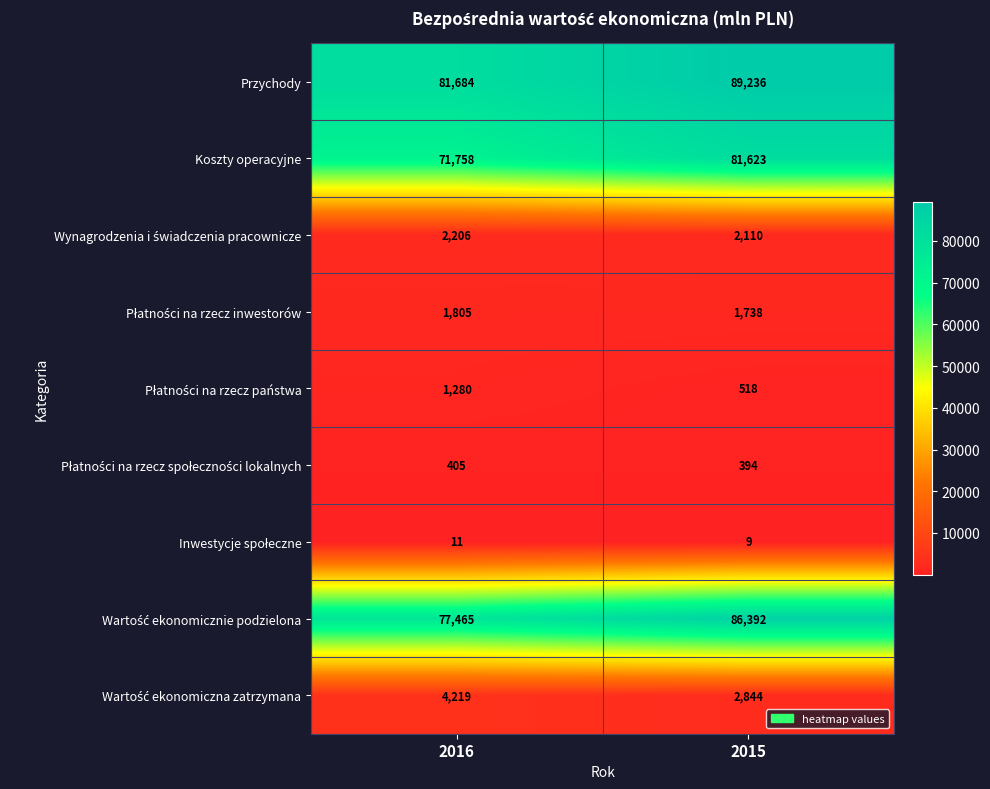

Which series has the largest total across all categories?

Przychody